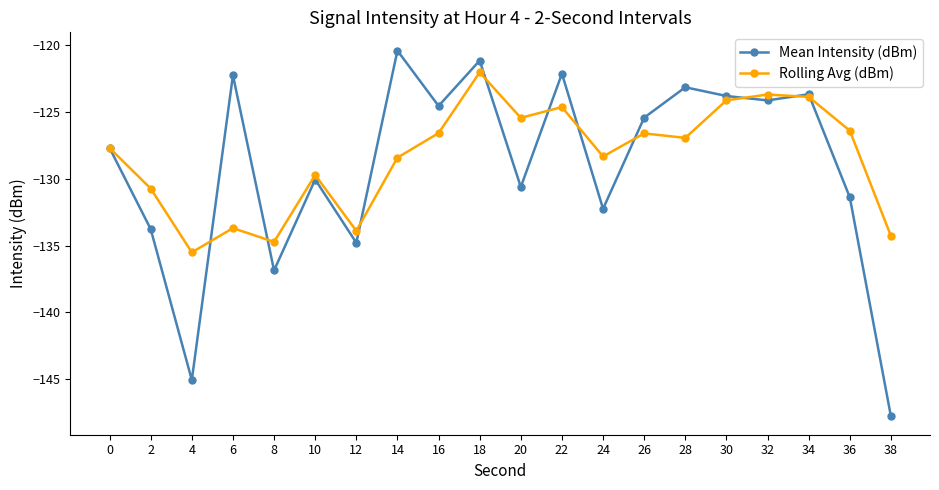

Which category has the lowest value across all series?

38